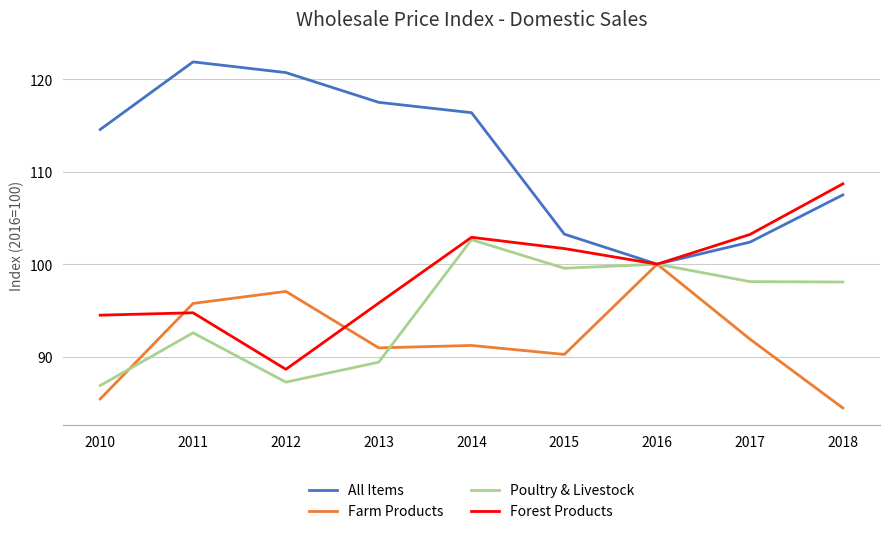

Which series has the largest total across all categories?

All Items